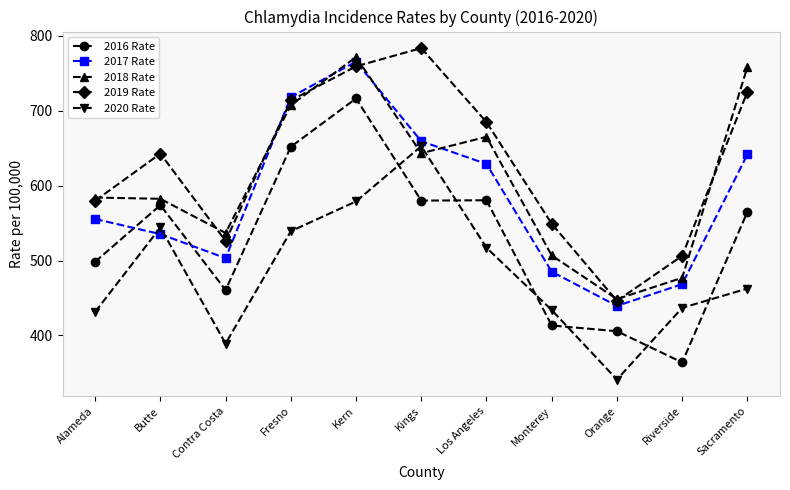

How many interior local peaks does the 2019 Rate series have?

2